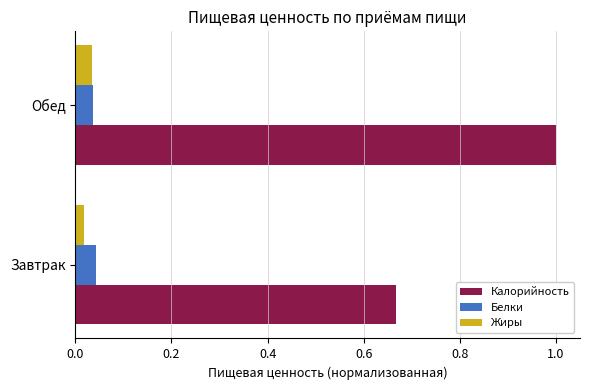

The value of Белки at Обед is 0.1. True or false?

False